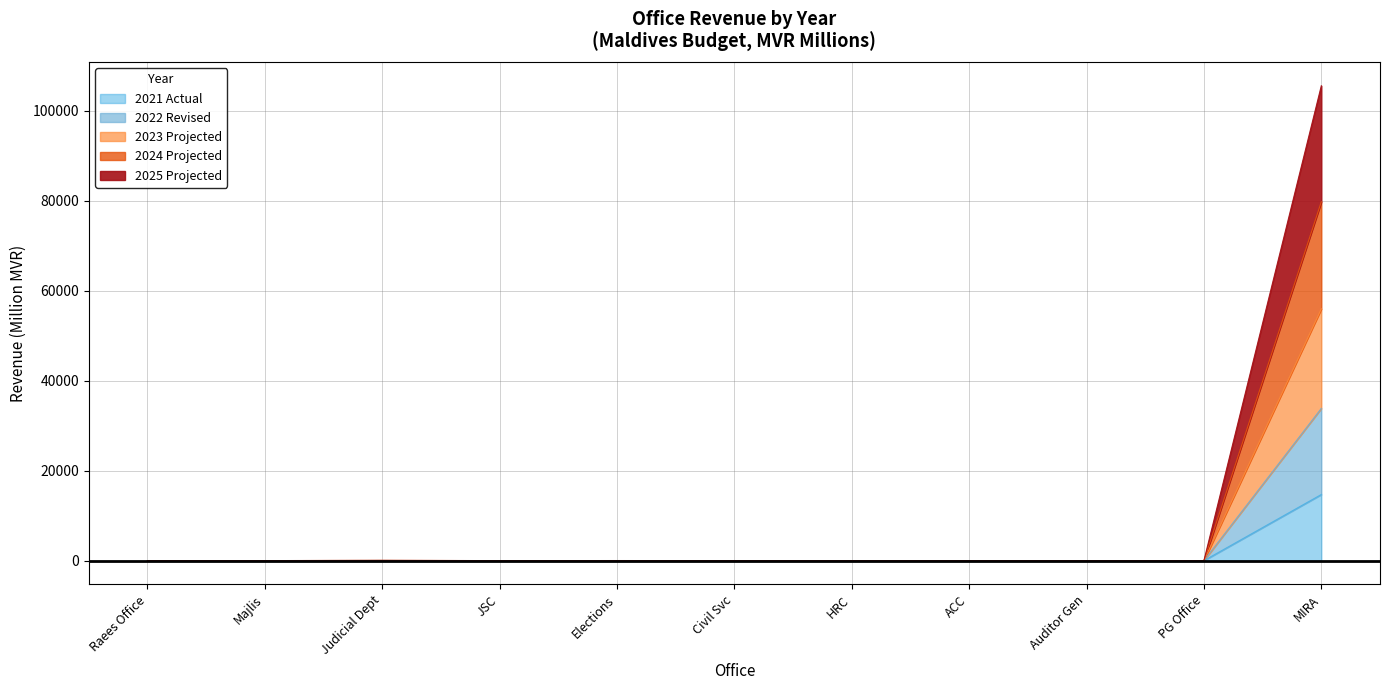

Which category has the highest value in the 2021 Actual series?

MIRA